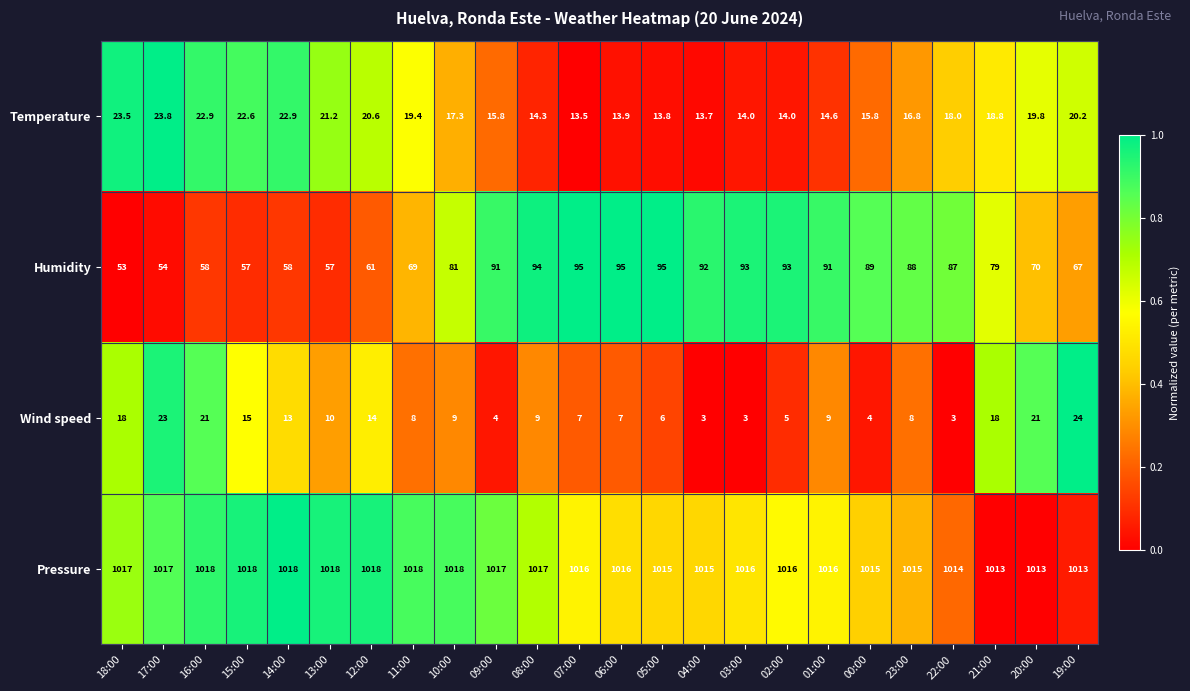

What is the average value of the Humidity series?

77.8